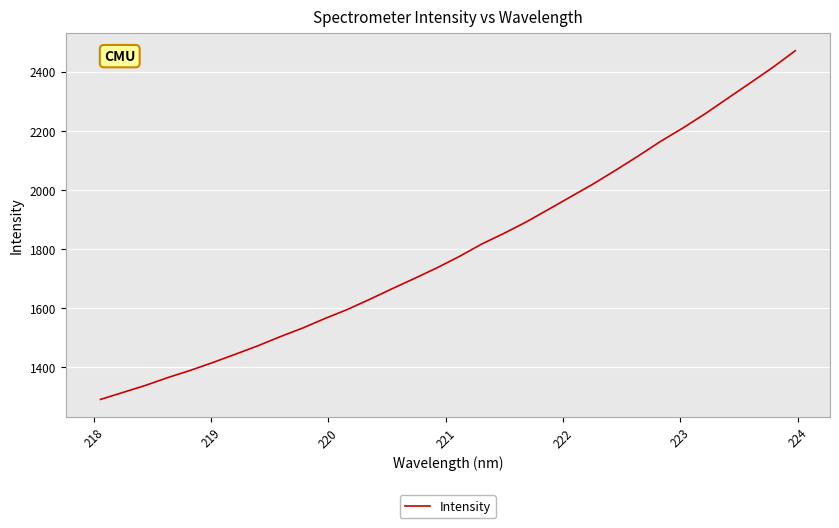

What is the minimum value shown in the chart?

1291.5